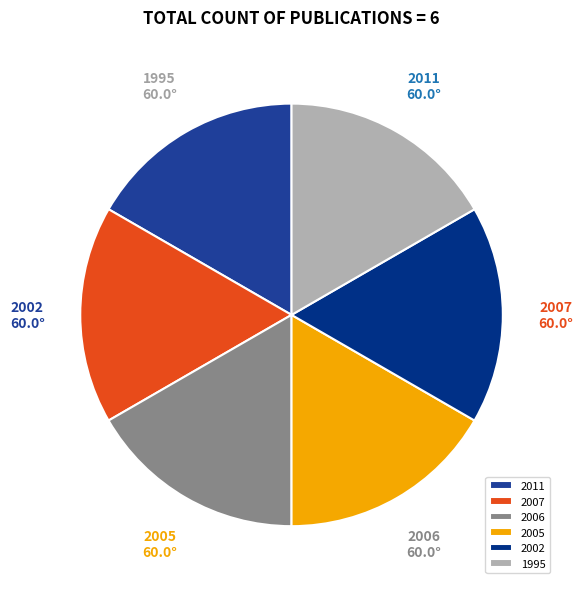

The 2006 slice represents 23% of the pie. True or false?

False